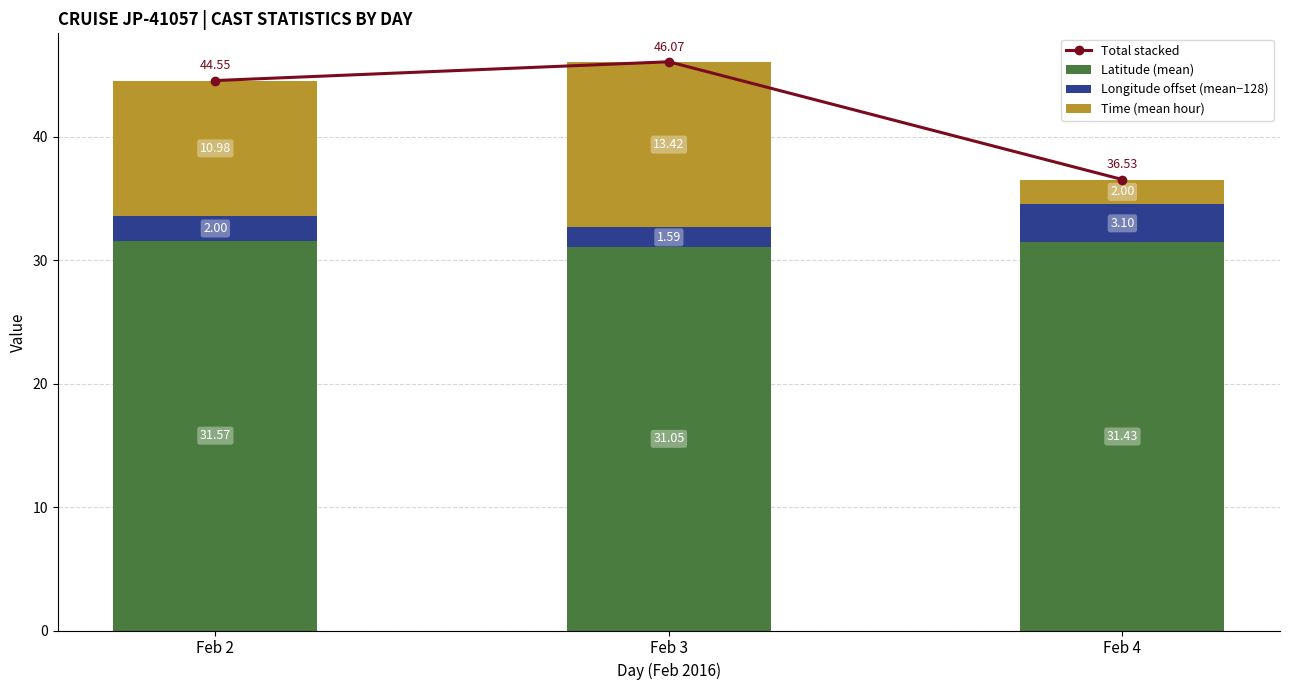

What is the difference between the maximum and minimum values in the Total stacked series?

9.5